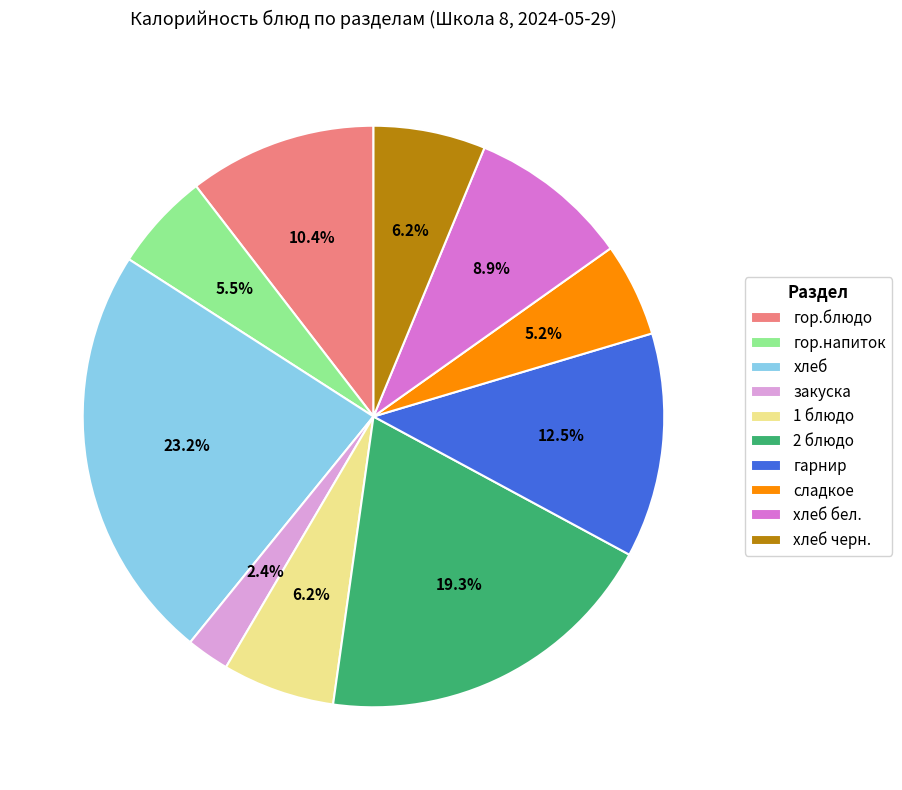

True or false: хлеб черн. accounts for 6% of the total.

True